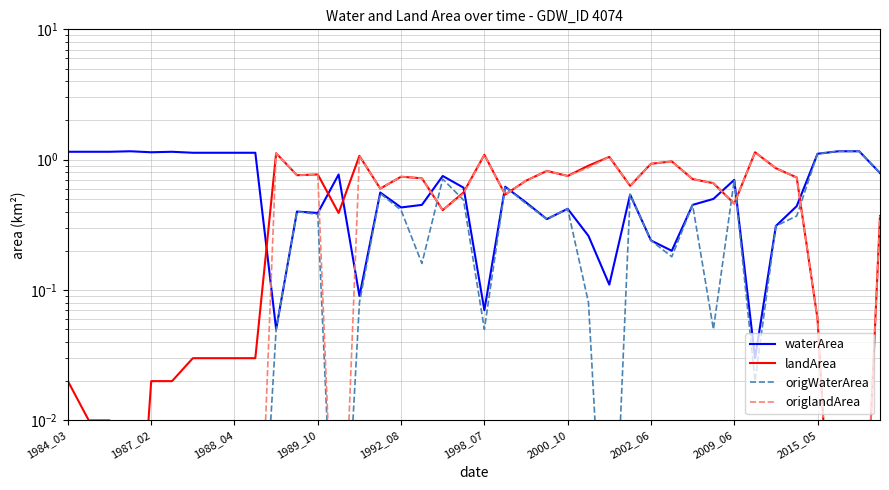

In origWaterArea, how many points are lower than both neighbors (excluding endpoints)?

8